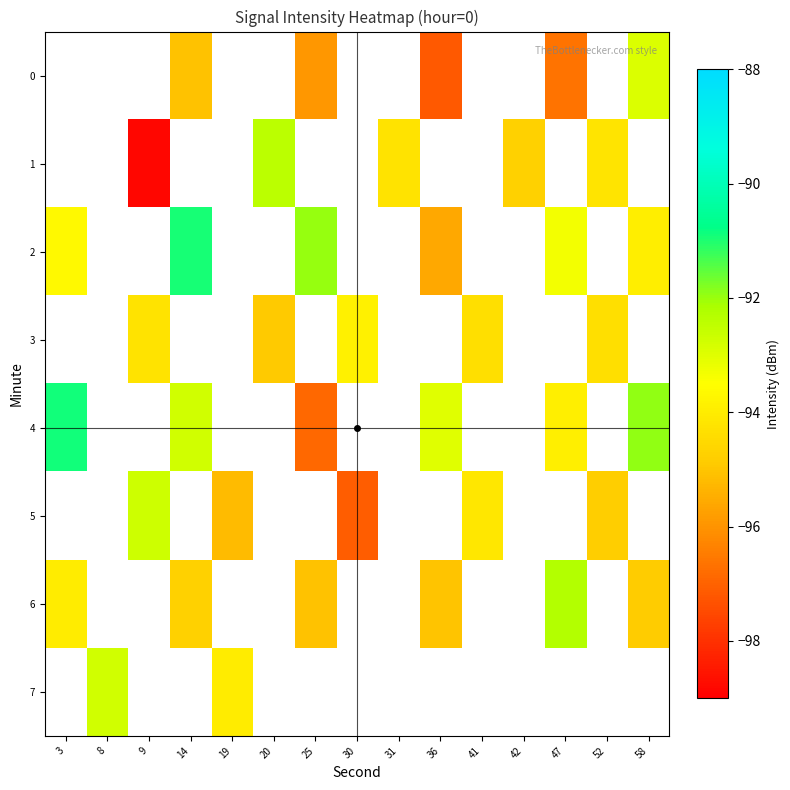

The 2 series shows -135.0 at 14. True or false?

False